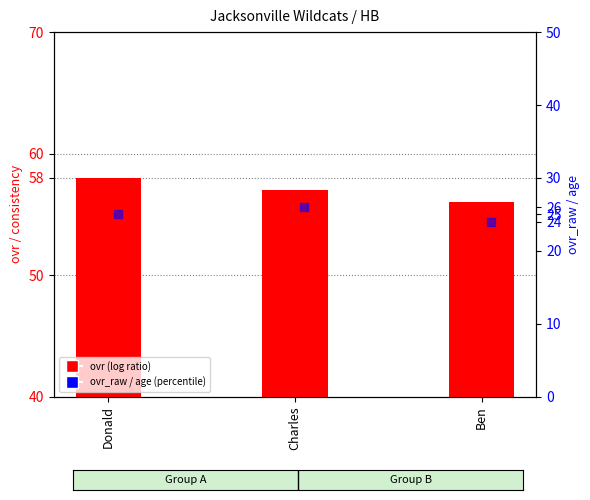

At how many categories does at least one series exceed 5?

3